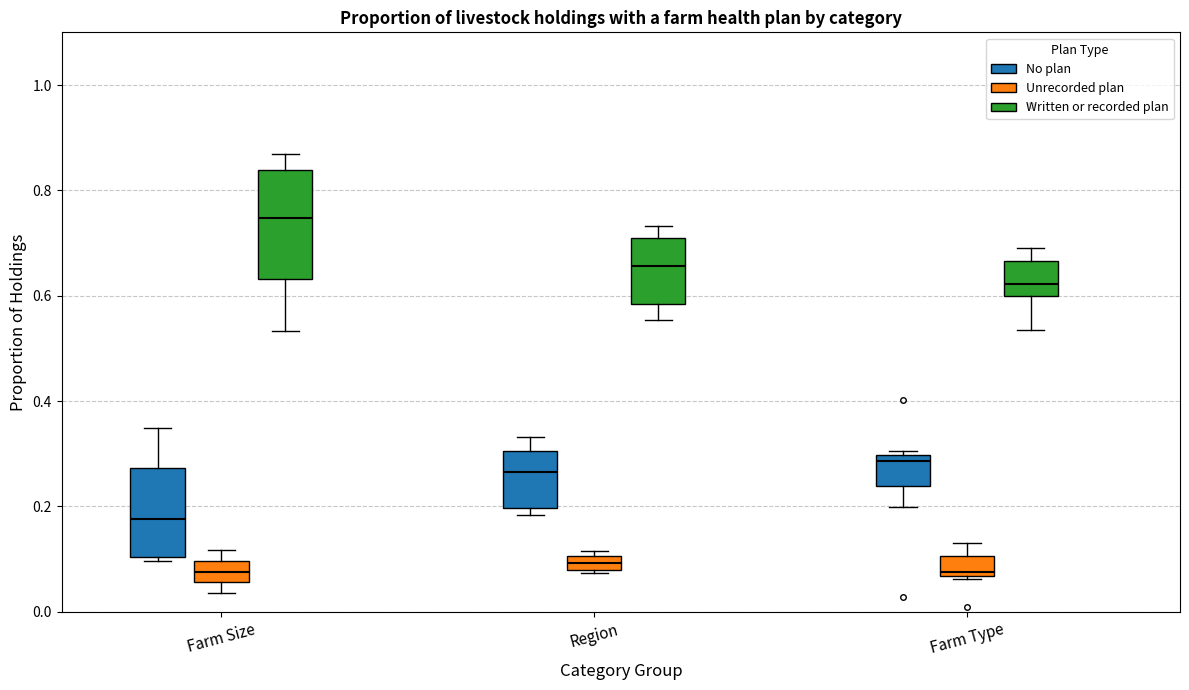

Which box is the tallest, from its lower edge to its upper edge?

Farm Size (Written or recorded plan)